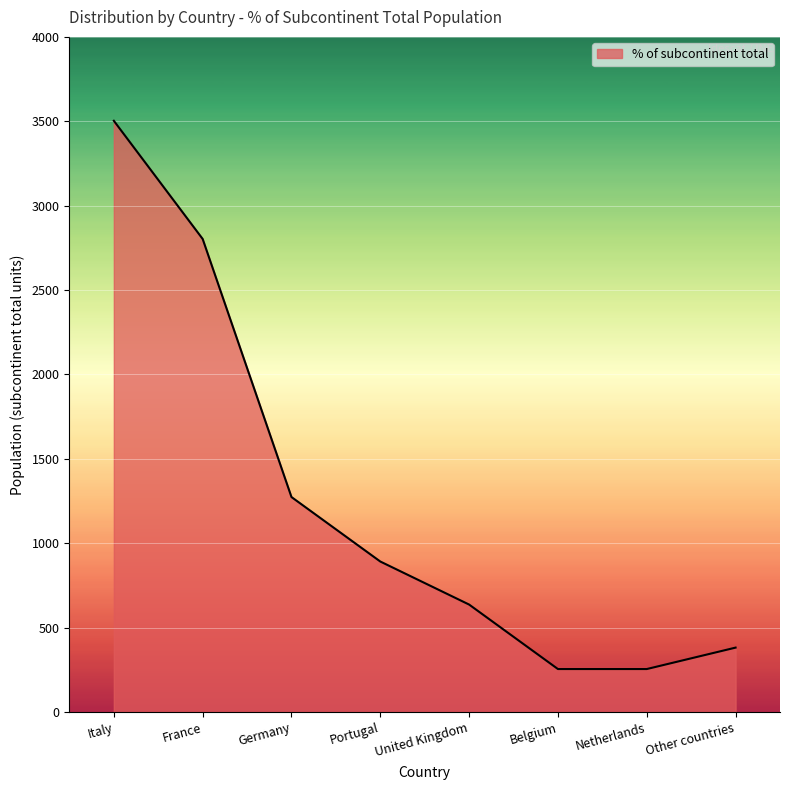

The value at Germany is 2244. True or false?

False